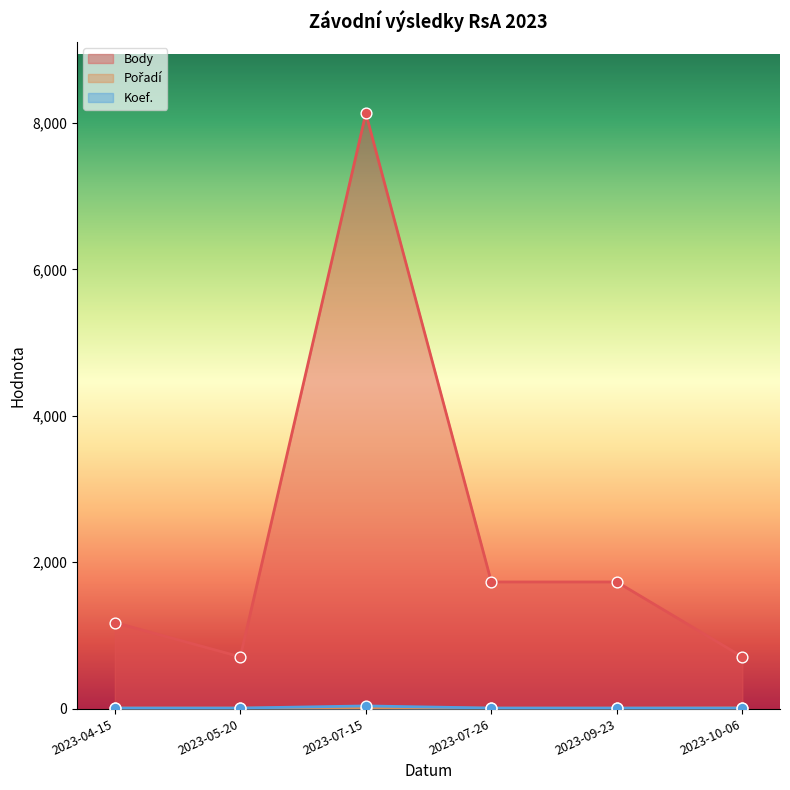

Which series contains the lowest Y value?

Pořadí